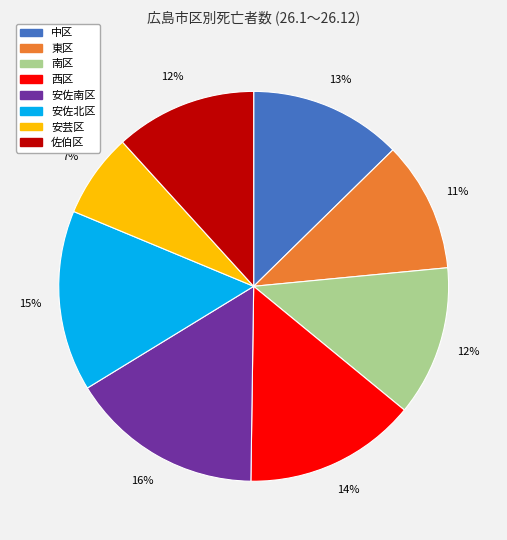

To the nearest percent, what is the difference between the largest and smallest slice percentages?

9%